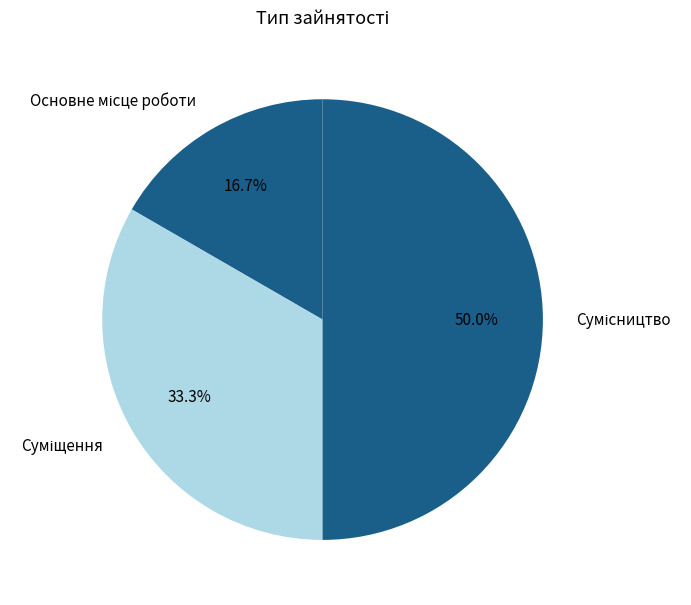

How many slices are in this pie chart?

3